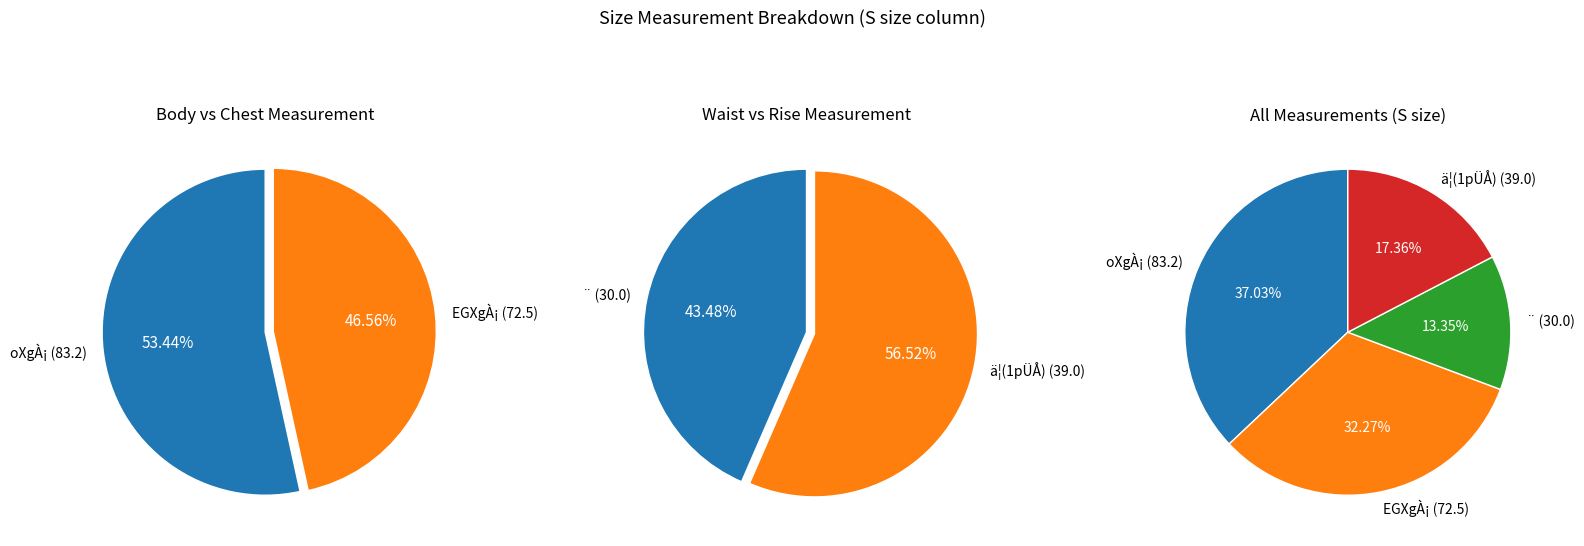

Rank the series by their average value, from lowest to highest.

¨, ä¦(1pÜÅ), EGXgÀ¡, oXgÀ¡